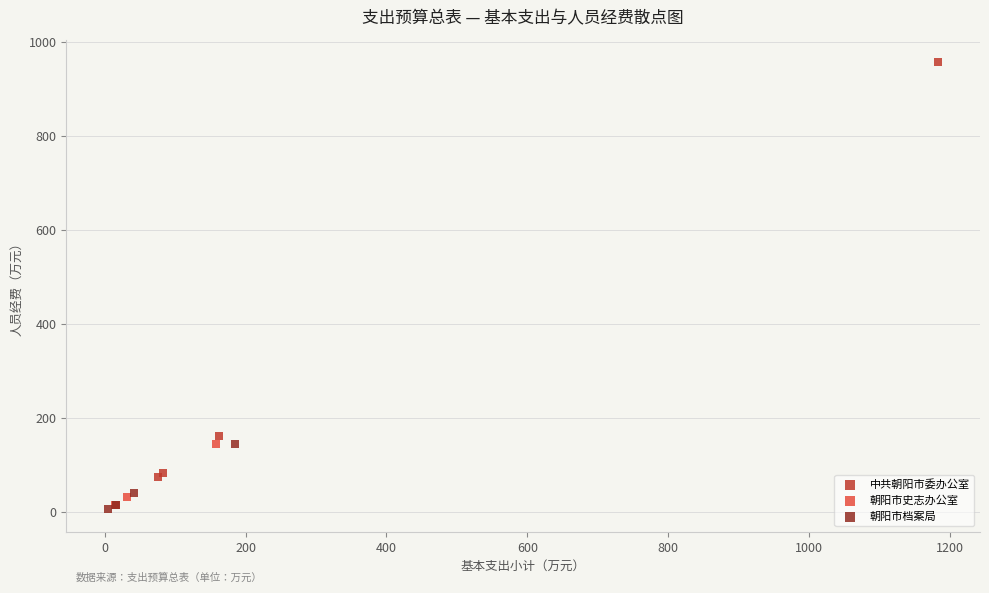

Which series contains the highest Y value?

中共朝阳市委办公室